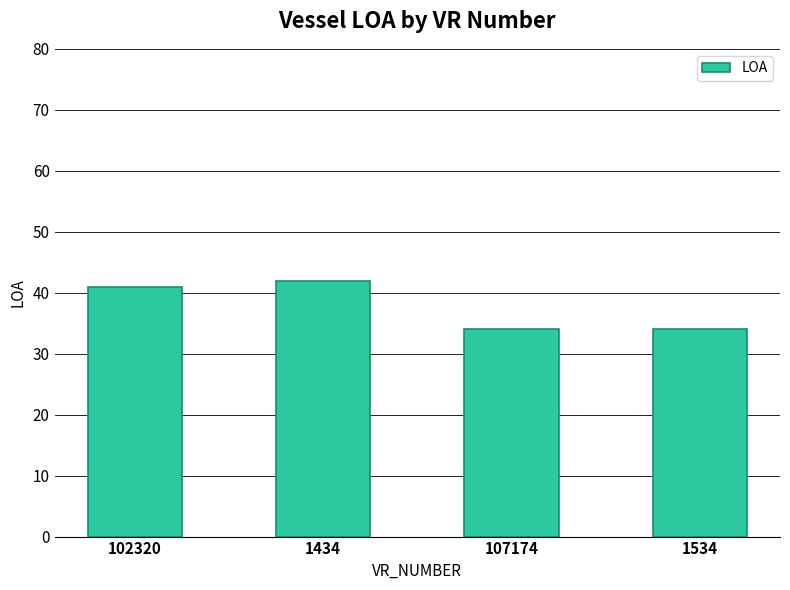

What is the maximum value shown in the chart?

42.0